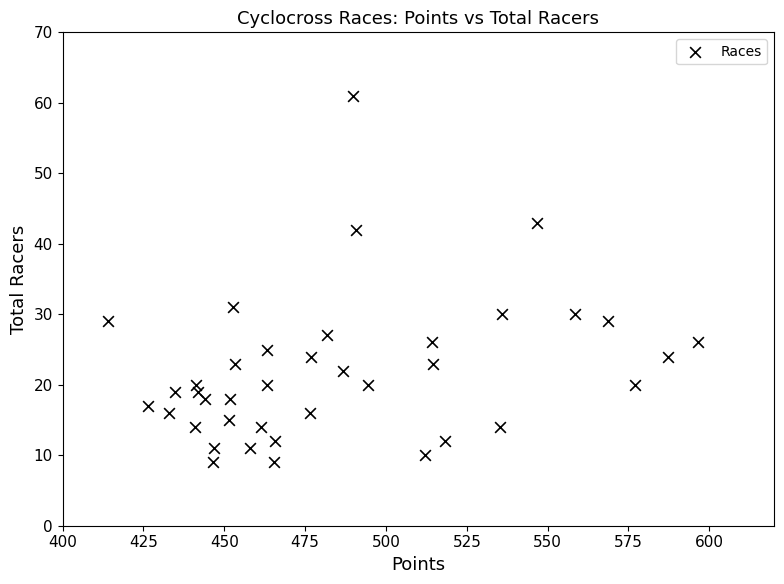

What is the range of Y values (max minus min)?

52